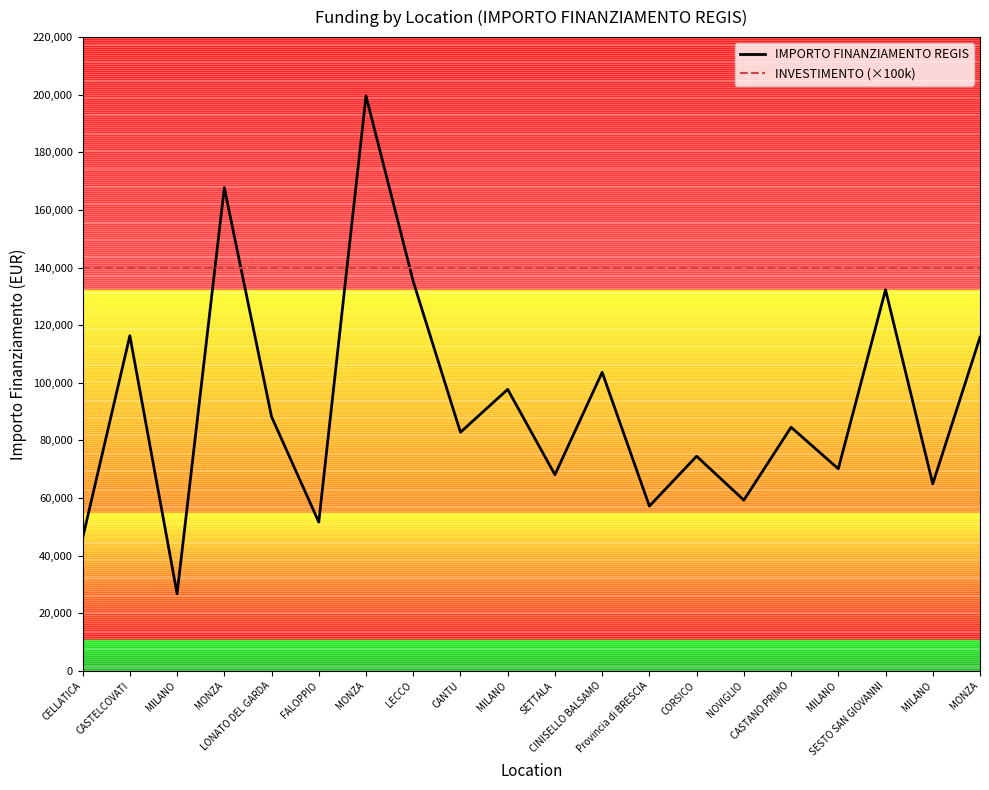

Which category has the highest value in the INVESTIMENTO (×100k) series?

CELLATICA